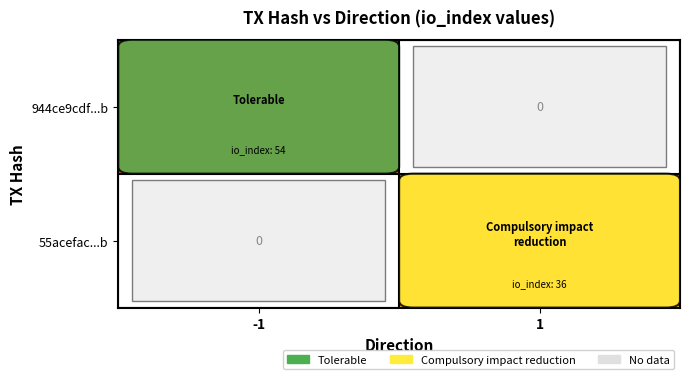

What is the sum of the 944ce9cdf...b values at 1 and -1?

54